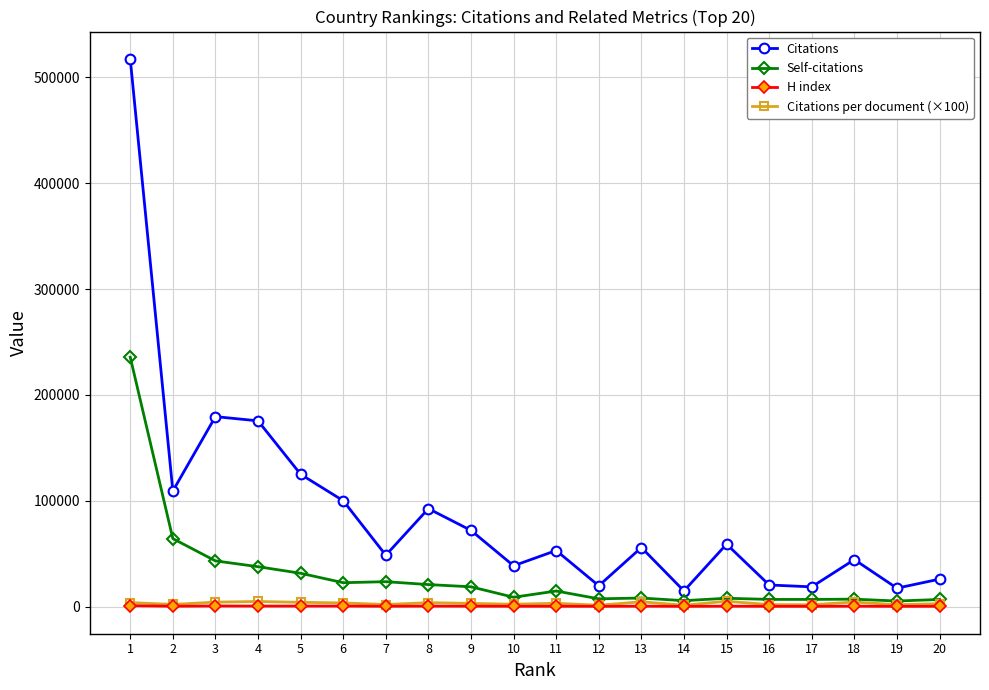

Between 10 and 20, which series saw the biggest shift?

Citations